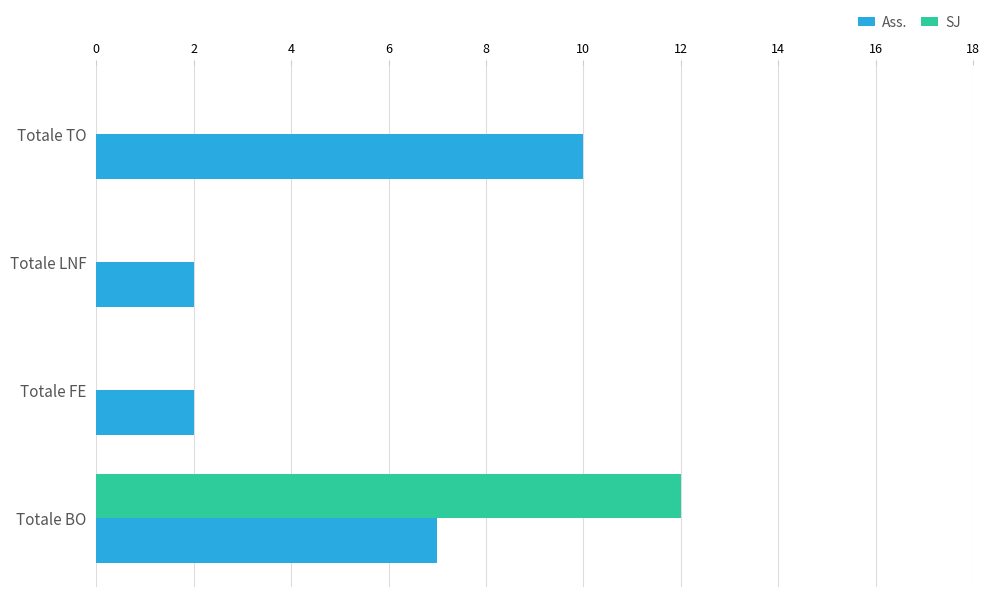

What is the total value across all series at Totale BO?

19